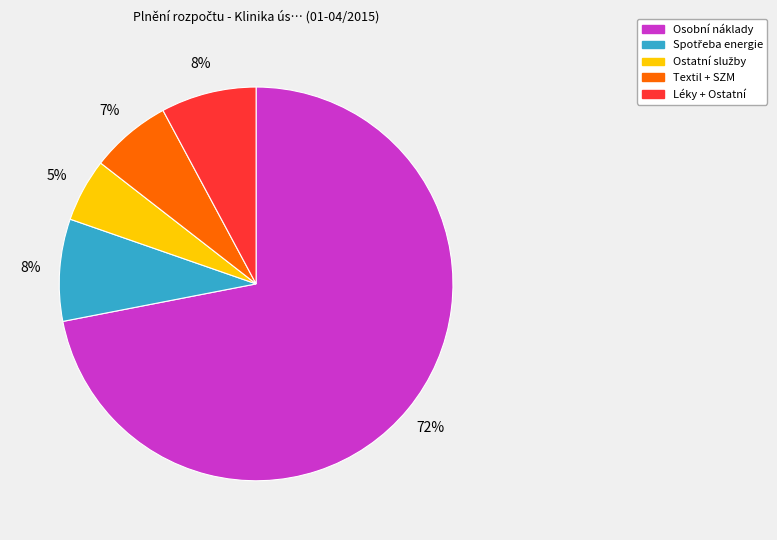

Does any single category account for the majority?

Yes